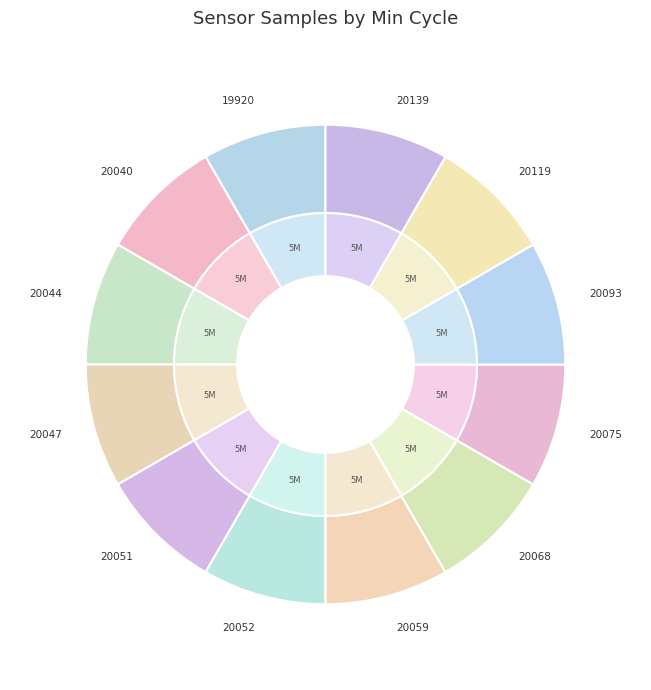

Is it true that 20068 is 1% of the pie?

False